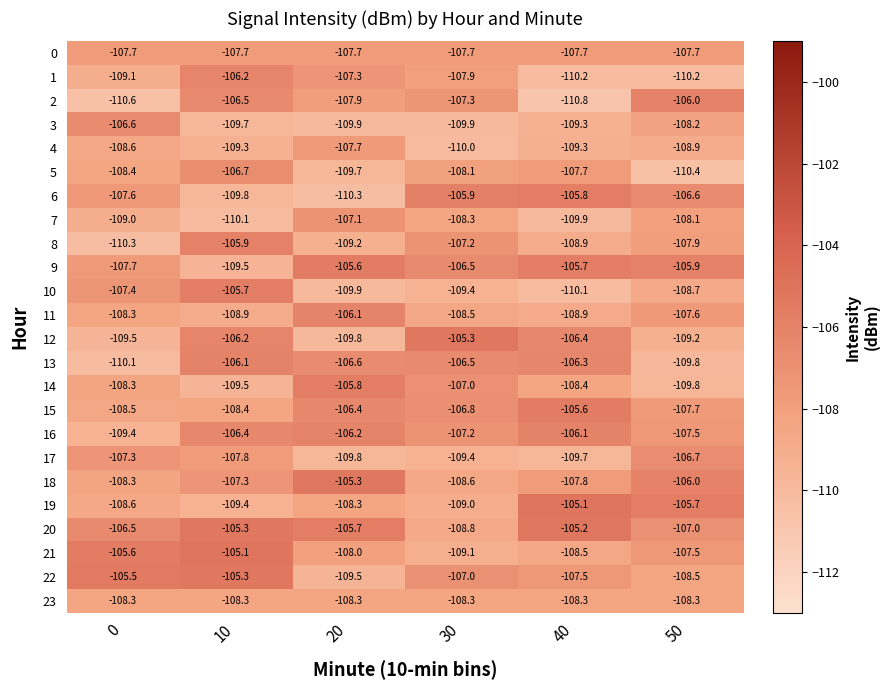

Is it true that 9 equals -150.6 at 40?

False